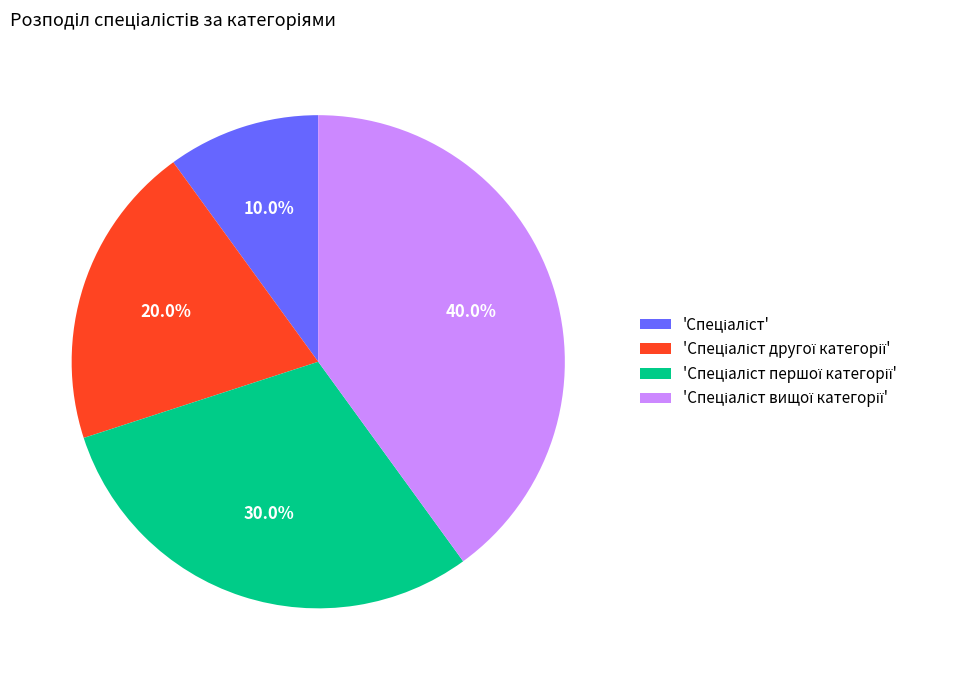

Is there any slice that represents more than half of the pie?

No